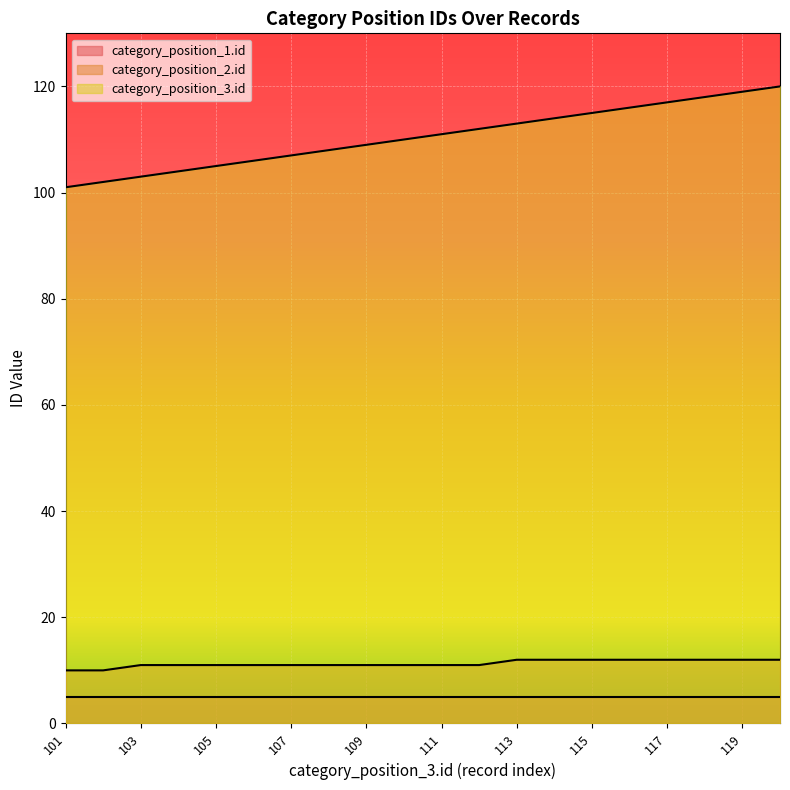

The value of category_position_3.id at 115 is 115. True or false?

True